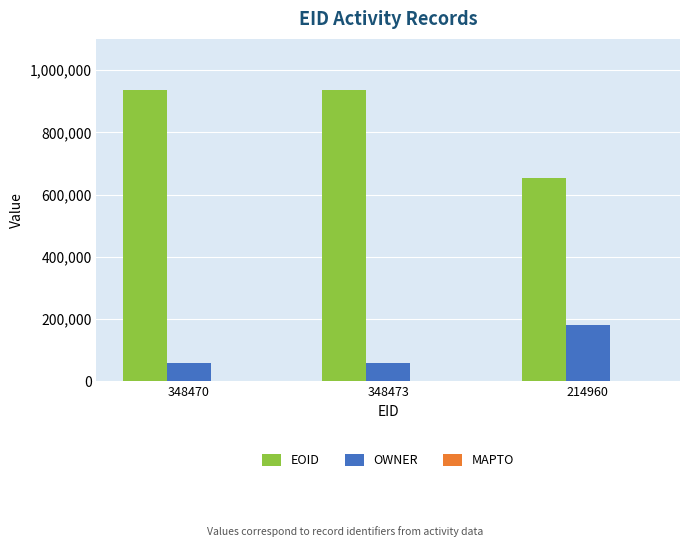

What is the lowest value of the EOID series?

653714